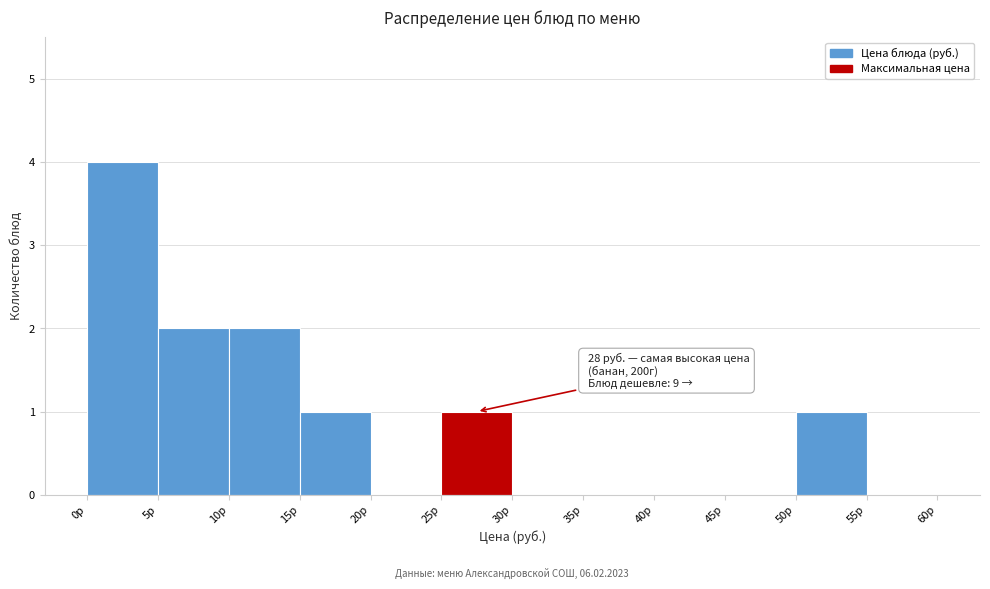

Which range on the x-axis has the tallest bar?

0 to 5